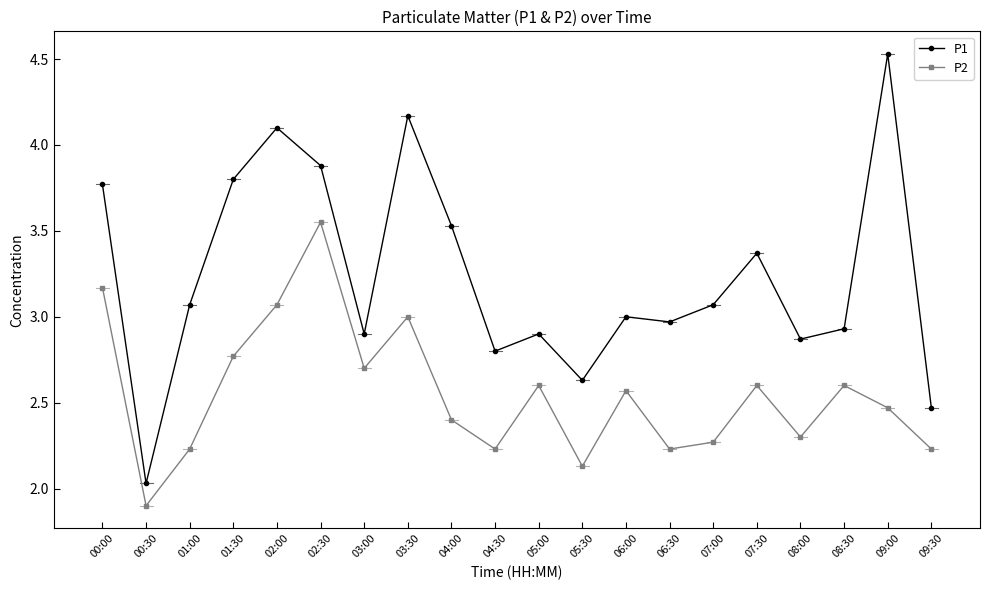

What is the lowest value of the P2 series?

1.9